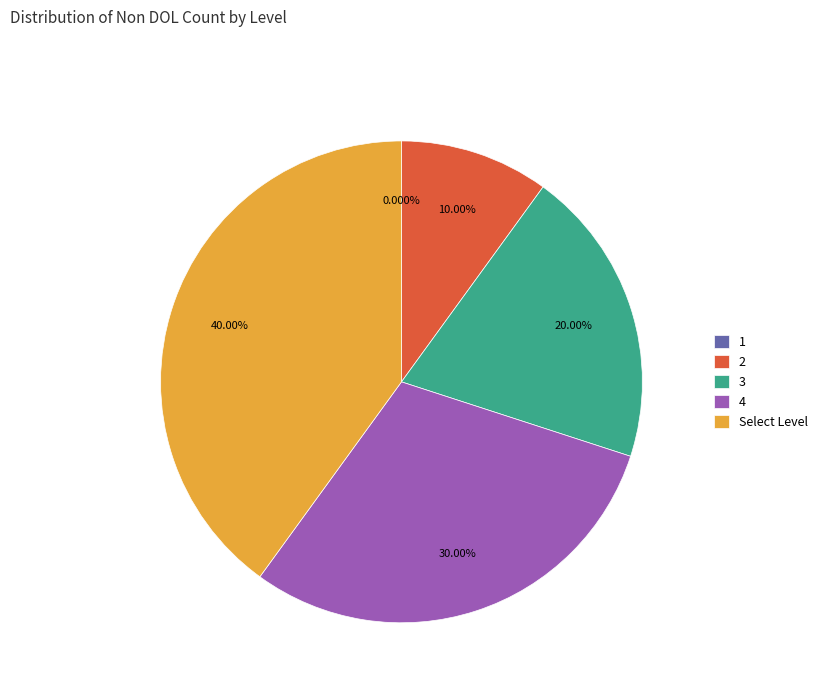

What is the change in value from 1 to Select Level?

+4